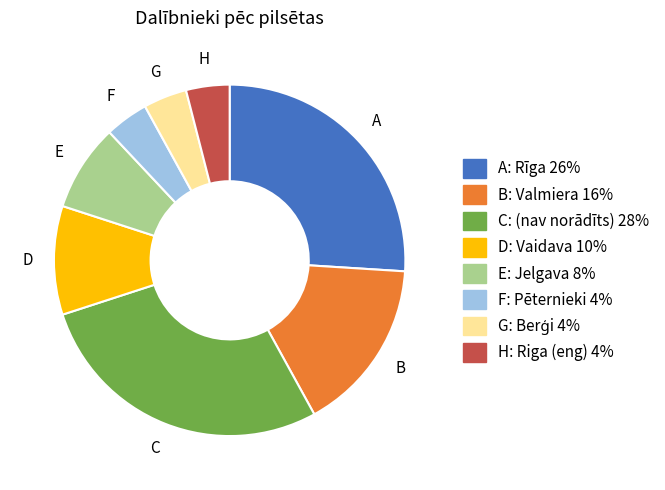

Is there any slice that represents more than half of the pie?

No